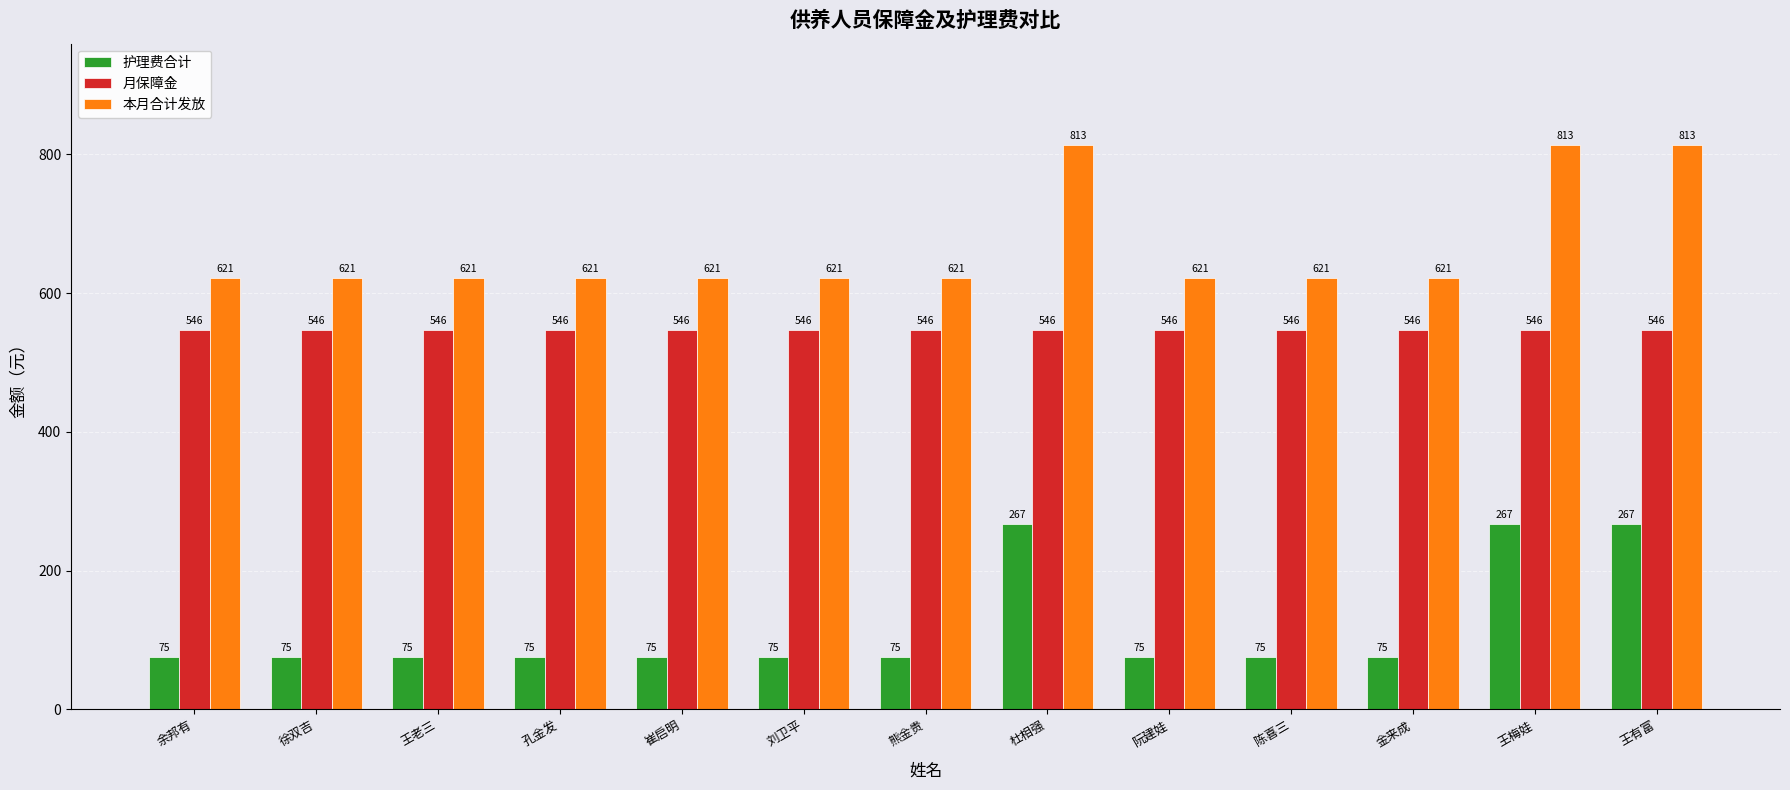

Is it true that 护理费合计 equals 75 at 孔金发?

True